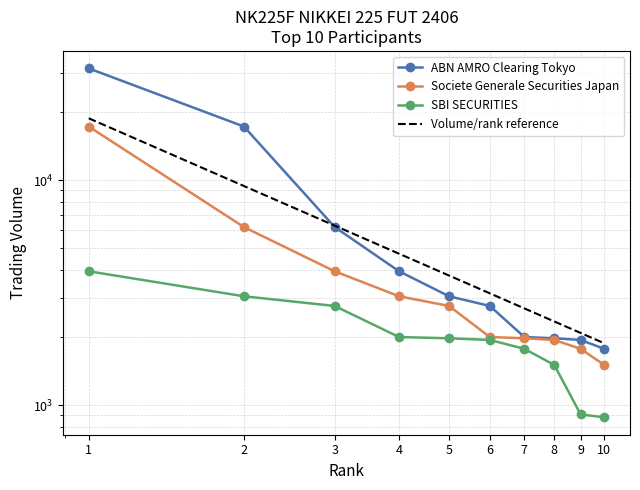

True or false: SBI SECURITIES has a value of 1807.1 at 1.

False